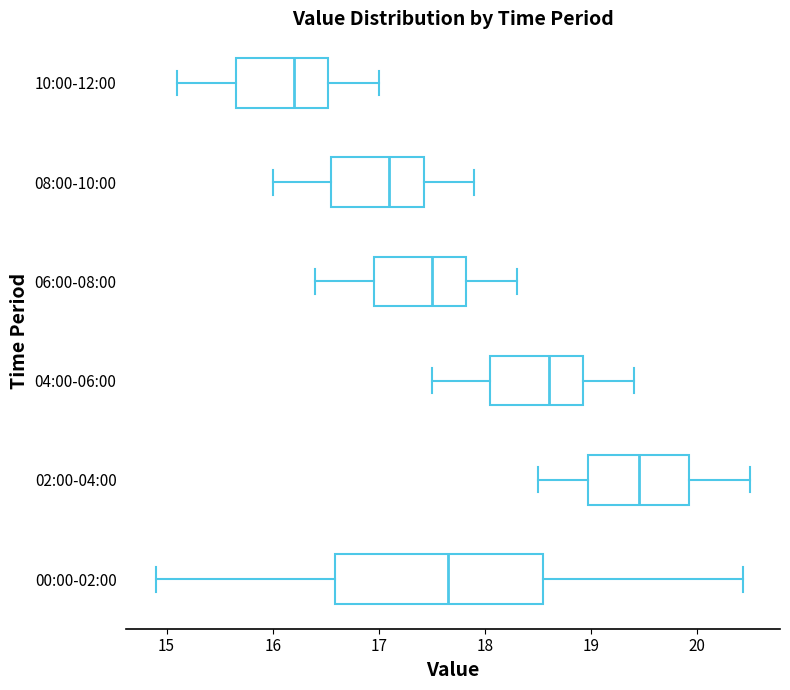

Where does the left whisker of the box for 06:00-08:00 end on the x-axis? The values are not printed on the chart, so give them approximately, as read against the axis.

16.4